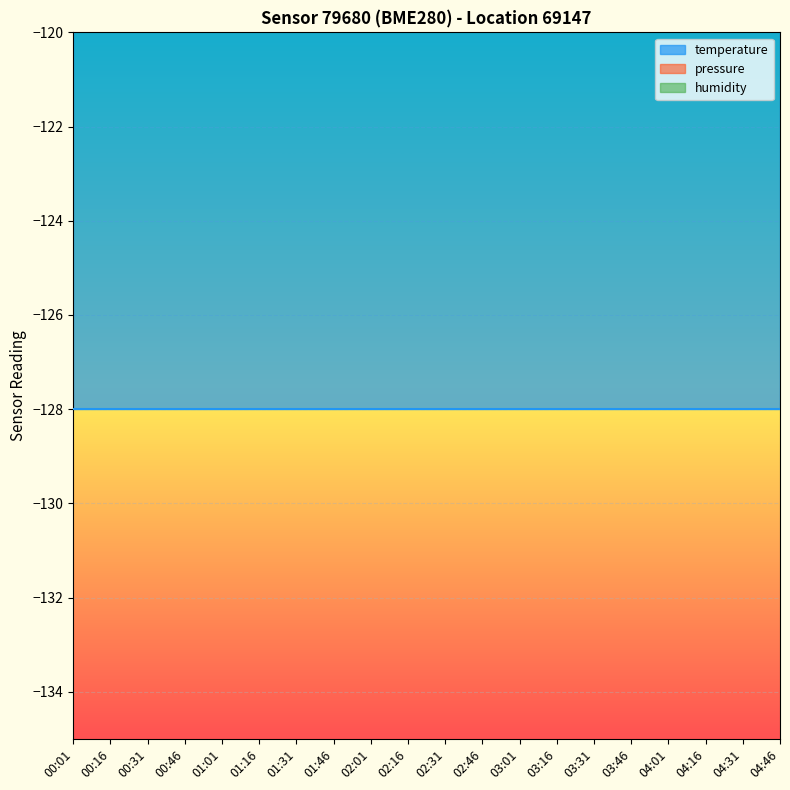

At which label does temperature reach its peak?

00:01